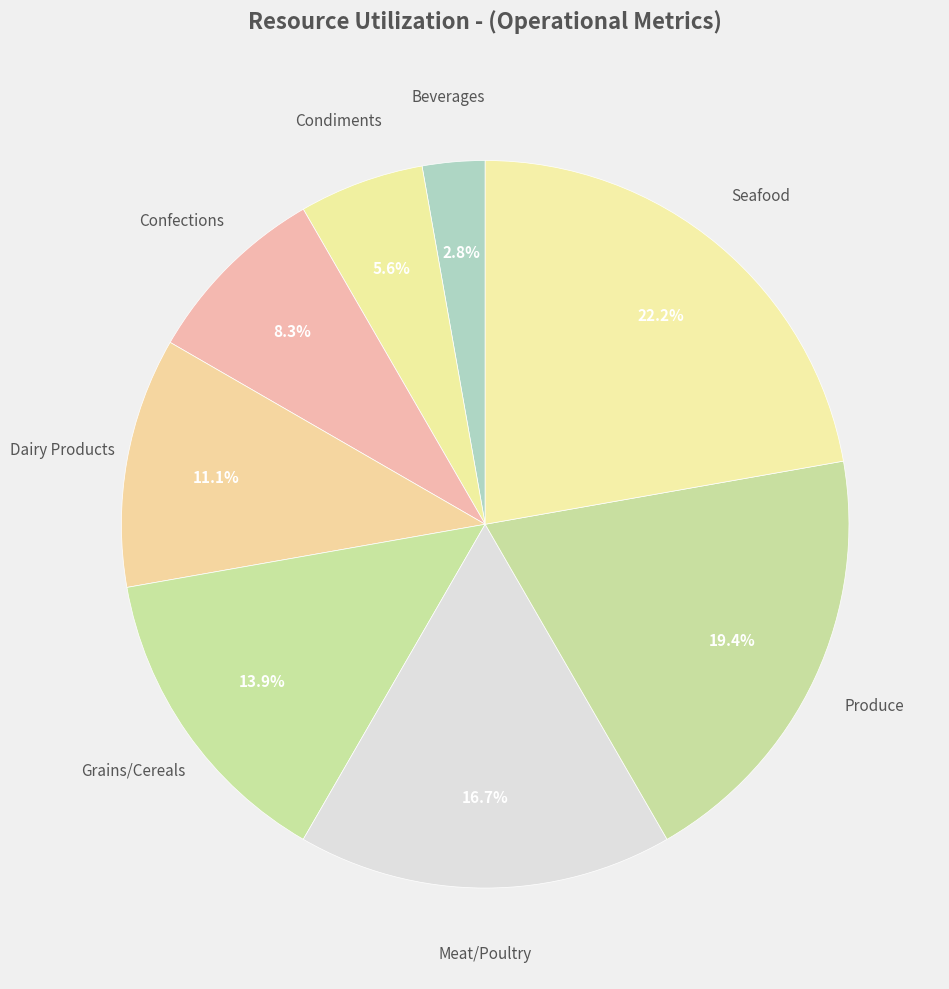

To the nearest percent, what is the average slice percentage?

12%